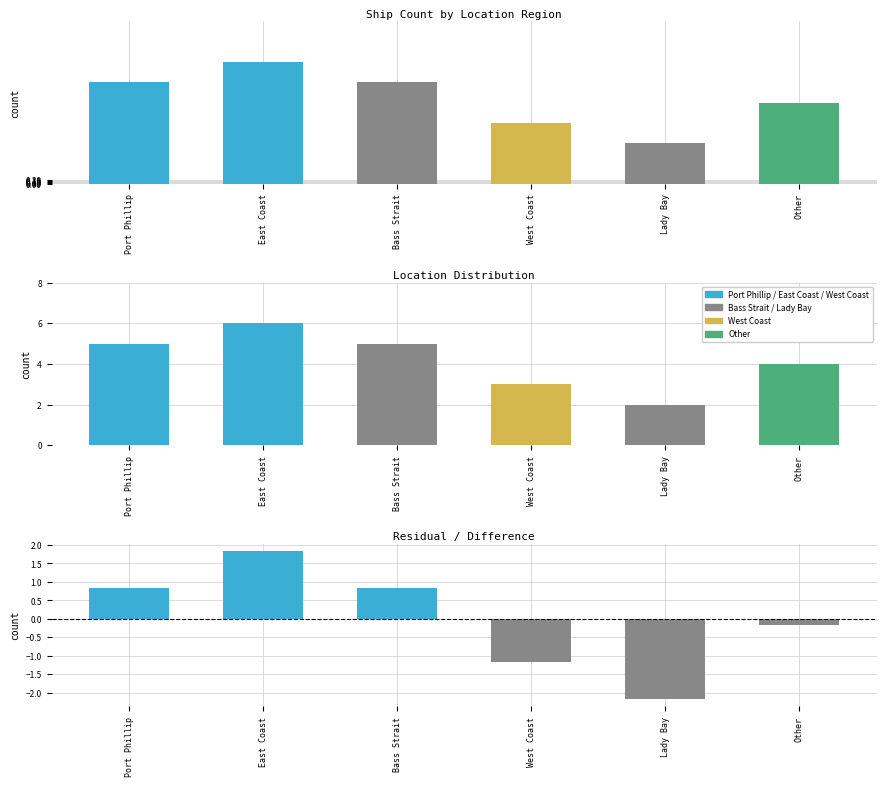

Count the values in the range 3 to 5.

4